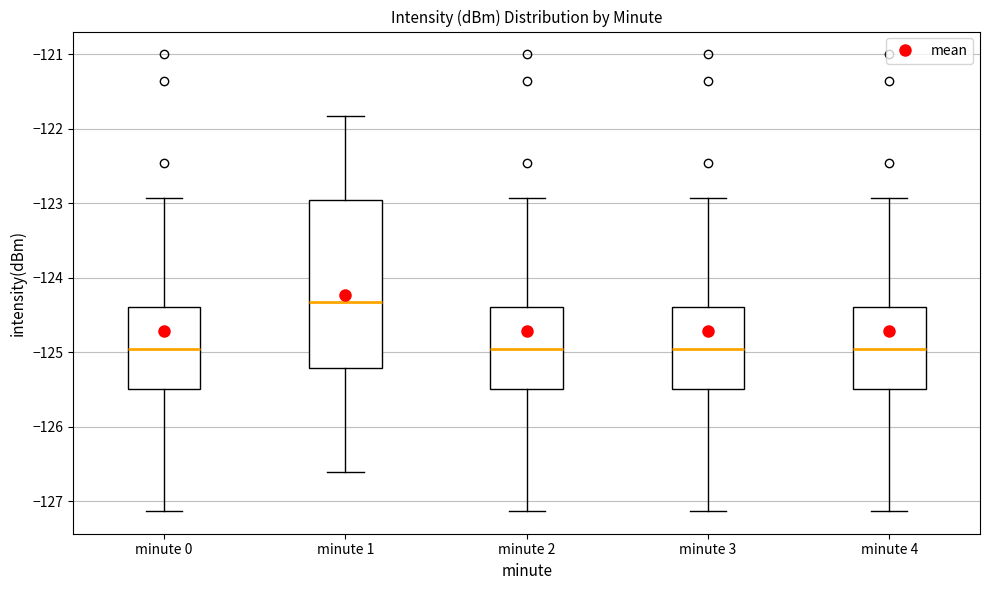

Reading left to right, read every box against the y-axis: the position of its median line, the range the box covers, and the ends of its whiskers. The values are not printed on the chart, so give them approximately, as read against the axis.

minute 0: median -125.0, box -125.5 to -124.4, whiskers -127.1 to -122.9
minute 1: median -124.3, box -125.2 to -123.0, whiskers -126.6 to -121.8
minute 2: median -125.0, box -125.5 to -124.4, whiskers -127.1 to -122.9
minute 3: median -125.0, box -125.5 to -124.4, whiskers -127.1 to -122.9
minute 4: median -125.0, box -125.5 to -124.4, whiskers -127.1 to -122.9